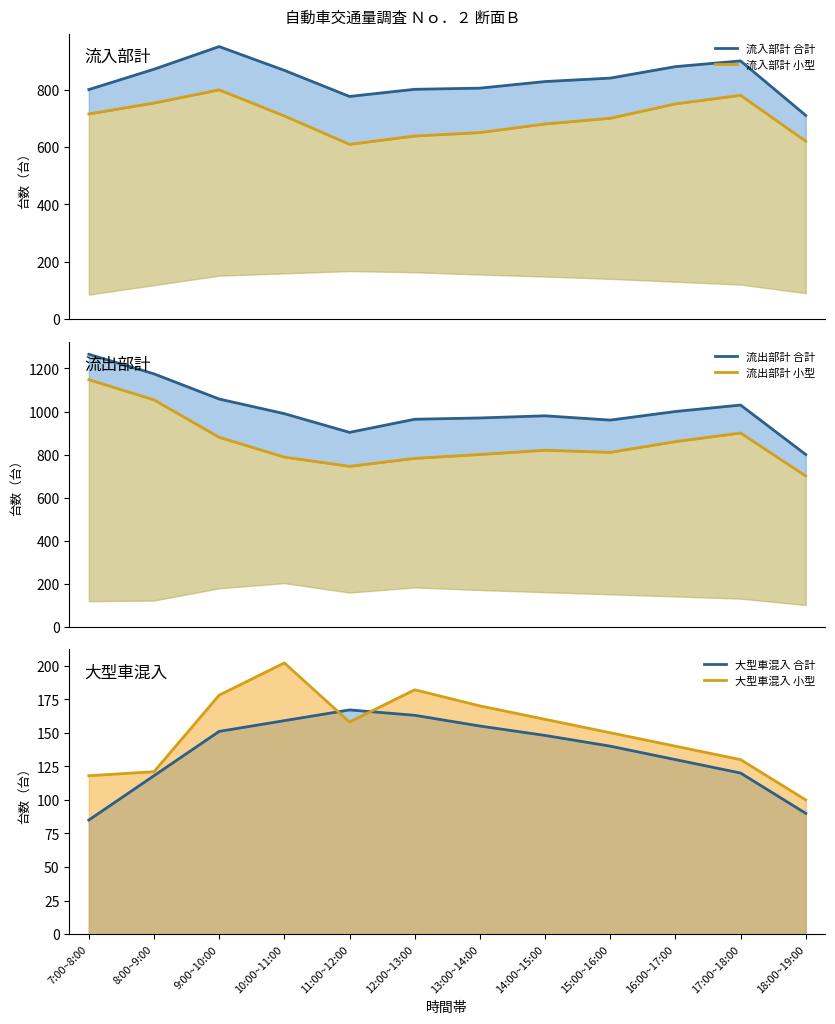

How many data points in 流出部計 合計 are above 990?

5